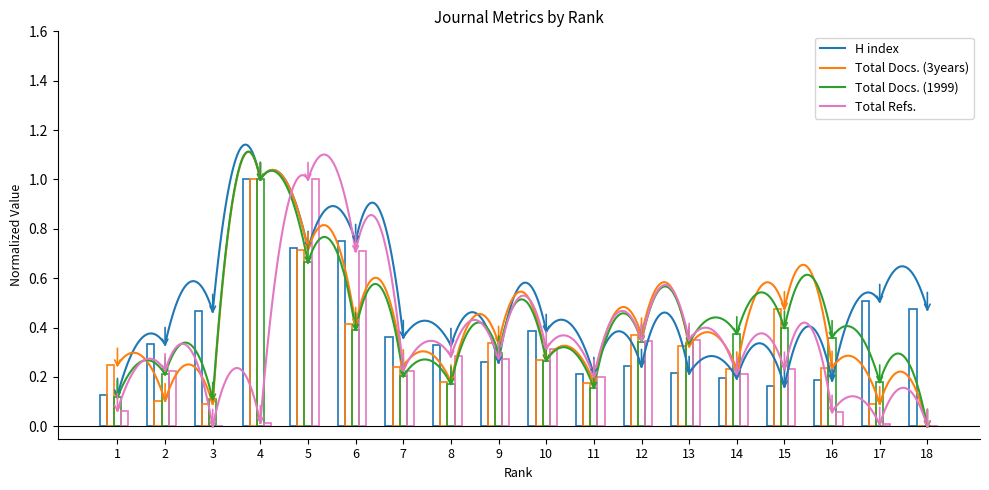

Which series has the largest range (max minus min)?

Total Docs. (3years)